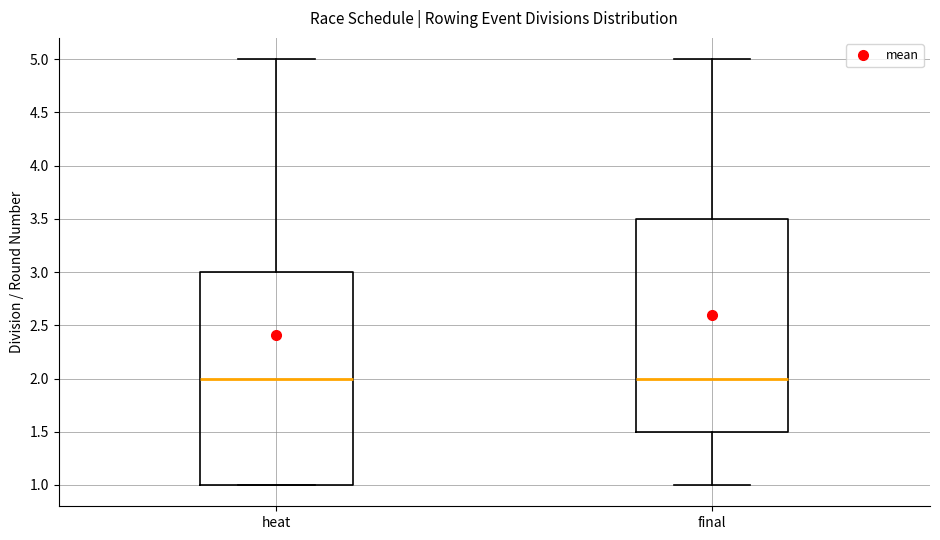

Where does the lower whisker of the box for final end on the y-axis? The values are not printed on the chart, so give them approximately, as read against the axis.

1.0